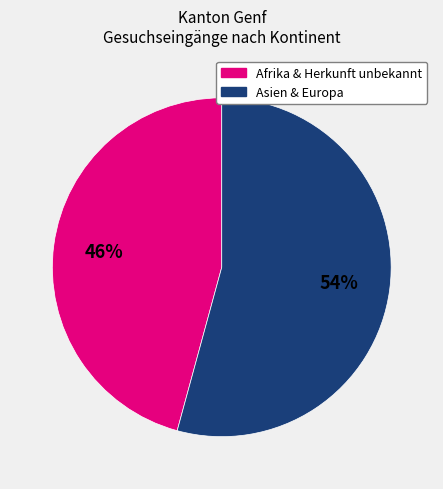

To the nearest percent, what is the difference between the largest and smallest slice percentages?

8%